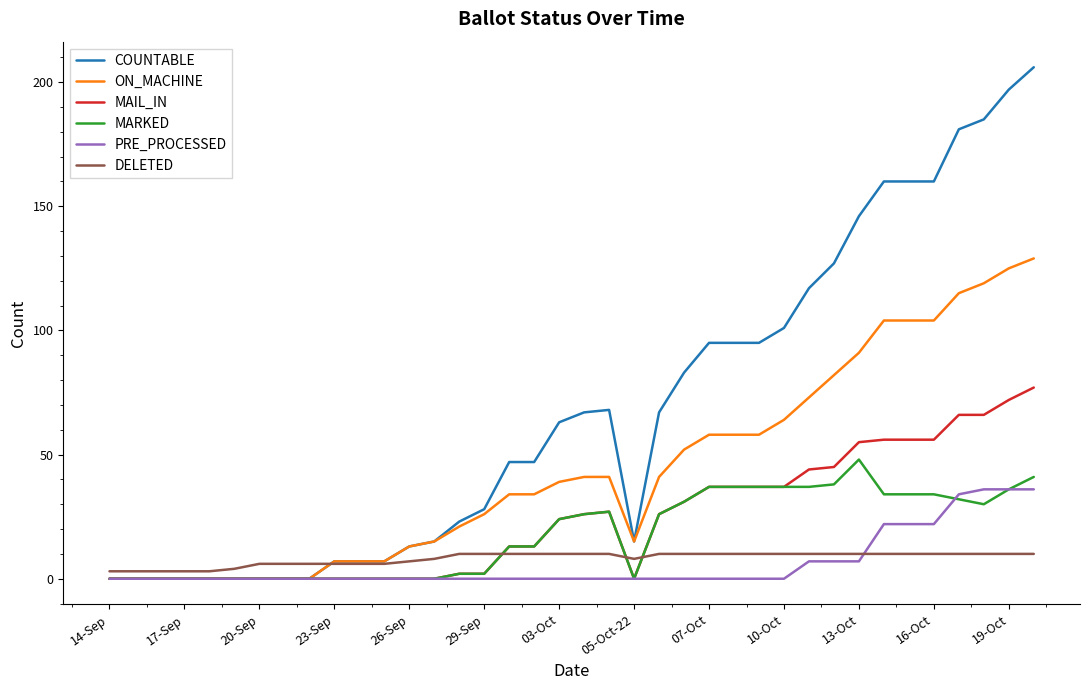

Which series has the largest range (max minus min)?

COUNTABLE